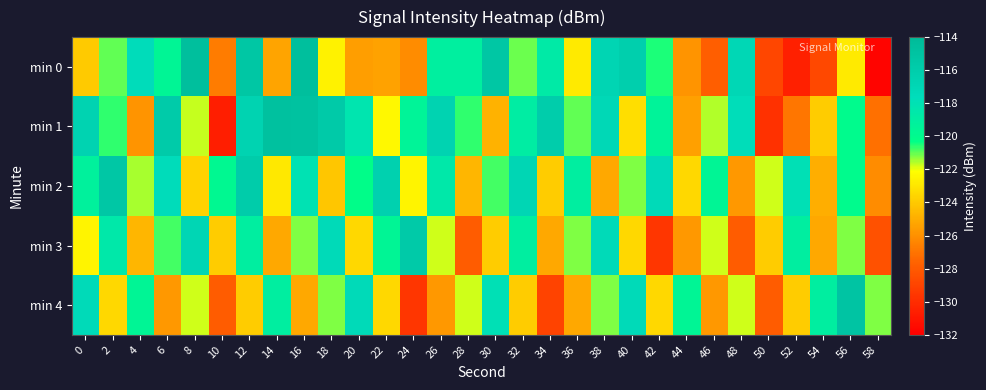

Reading left to right, transcribe all the data shown in this chart.

min 0: 0=-124.0	2=-121.0	4=-117.6	6=-119.6	8=-114.5	10=-126.7	12=-115.3	14=-125.3	16=-114.5	18=-122.5	20=-125.5	22=-125.4	24=-126.1	26=-119.1	28=-119.1	30=-115.3	32=-121.1	34=-118.7	36=-122.8	38=-116.8	40=-116.2	42=-120.5	44=-125.9	46=-127.8	48=-117.1	50=-128.9	52=-130.5	54=-128.8	56=-122.9	58=-131.8
min 1: 0=-116.6	2=-120.7	4=-125.8	6=-115.7	8=-121.7	10=-130.6	12=-116.5	14=-114.7	16=-114.8	18=-115.6	20=-118.2	22=-122.3	24=-119.5	26=-116.6	28=-120.7	30=-124.8	32=-118.9	34=-115.9	36=-121.0	38=-117.1	40=-123.2	42=-119.3	44=-125.5	46=-121.6	48=-117.7	50=-129.8	52=-126.9	54=-123.9	56=-120.0	58=-127.1
min 2: 0=-119.2	2=-115.3	4=-121.5	6=-117.6	8=-123.7	10=-119.8	12=-115.9	14=-122.9	16=-118.0	18=-124.1	20=-120.2	22=-116.3	24=-122.5	26=-118.6	28=-124.7	30=-120.8	32=-116.9	34=-123.9	36=-119.0	38=-125.1	40=-121.2	42=-117.3	44=-123.5	46=-119.6	48=-125.7	50=-121.8	52=-117.9	54=-124.9	56=-120.0	58=-126.1
min 3: 0=-122.5	2=-118.6	4=-124.7	6=-120.8	8=-116.9	10=-123.9	12=-119.0	14=-125.1	16=-121.2	18=-117.3	20=-123.5	22=-119.6	24=-115.7	26=-121.8	28=-127.9	30=-123.9	32=-119.0	34=-125.1	36=-121.2	38=-117.3	40=-123.5	42=-129.6	44=-125.7	46=-121.8	48=-127.9	50=-123.9	52=-119.0	54=-125.1	56=-121.2	58=-128.3
min 4: 0=-117.3	2=-123.5	4=-119.6	6=-125.7	8=-121.8	10=-127.9	12=-123.9	14=-119.0	16=-125.1	18=-121.2	20=-117.3	22=-123.5	24=-129.6	26=-125.7	28=-121.8	30=-117.9	32=-123.9	34=-129.0	36=-125.1	38=-121.2	40=-117.3	42=-123.5	44=-119.6	46=-125.7	48=-121.8	50=-127.9	52=-123.9	54=-119.0	56=-115.1	58=-121.2